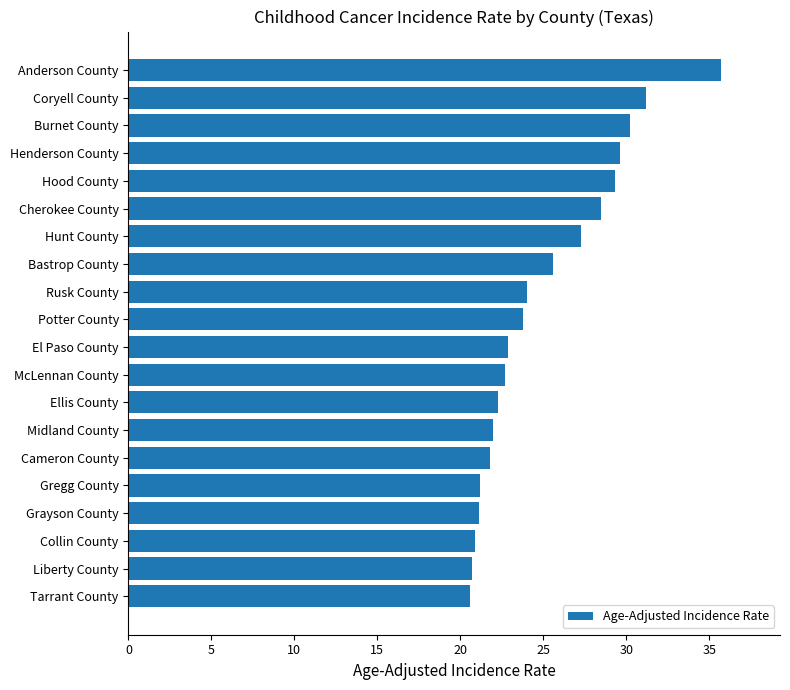

What value does the data have at Rusk County?

24.0